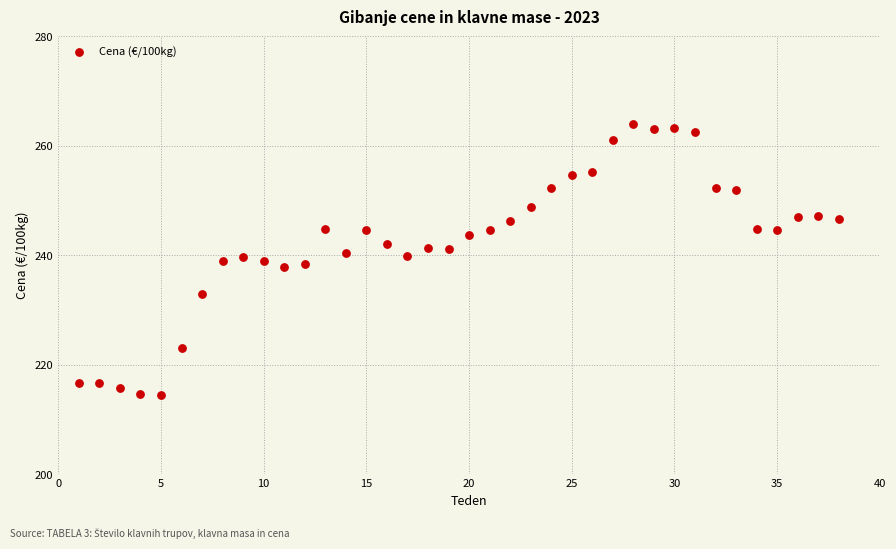

What is the range of Y values (max minus min)?

49.5